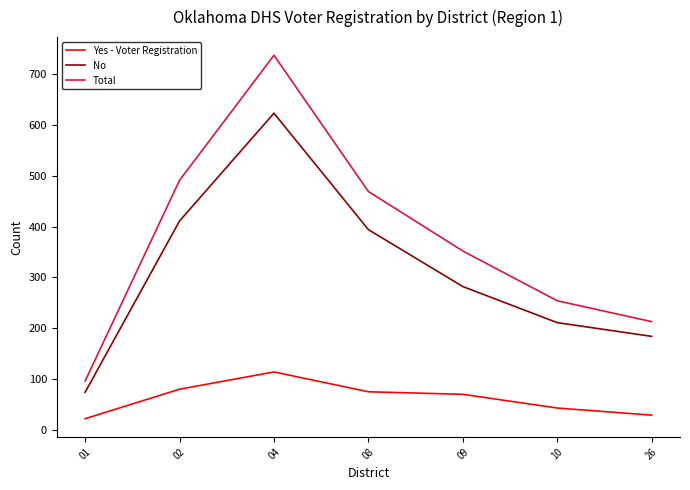

True or false: Yes - Voter Registration has more than 2 interior local peaks.

False